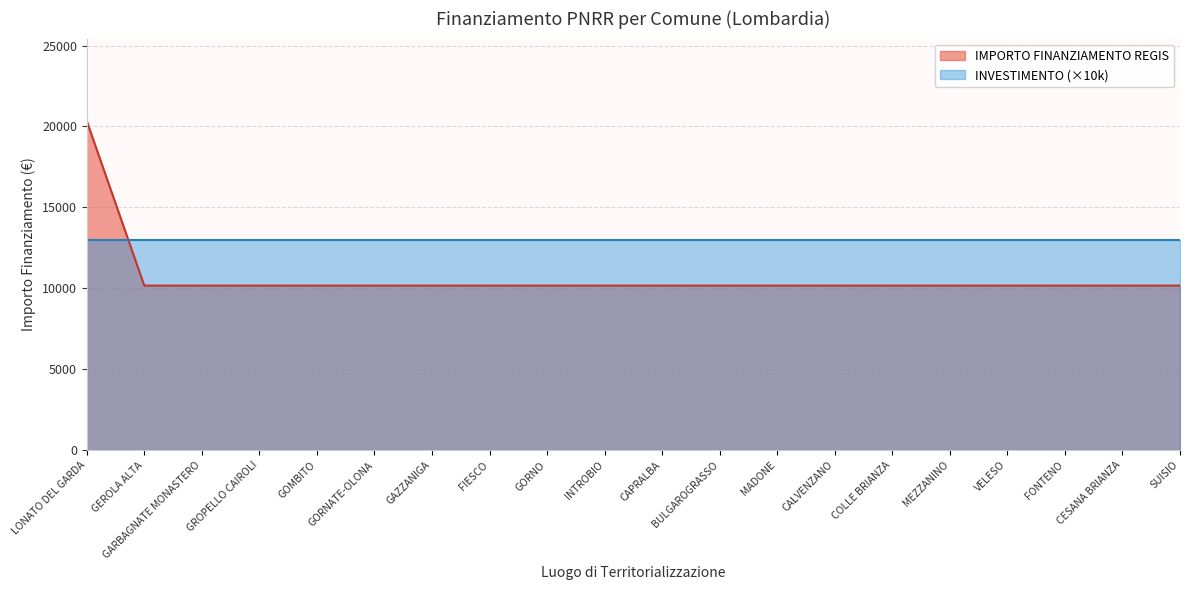

True or false: there are more than 2 points higher than both neighbors.

False